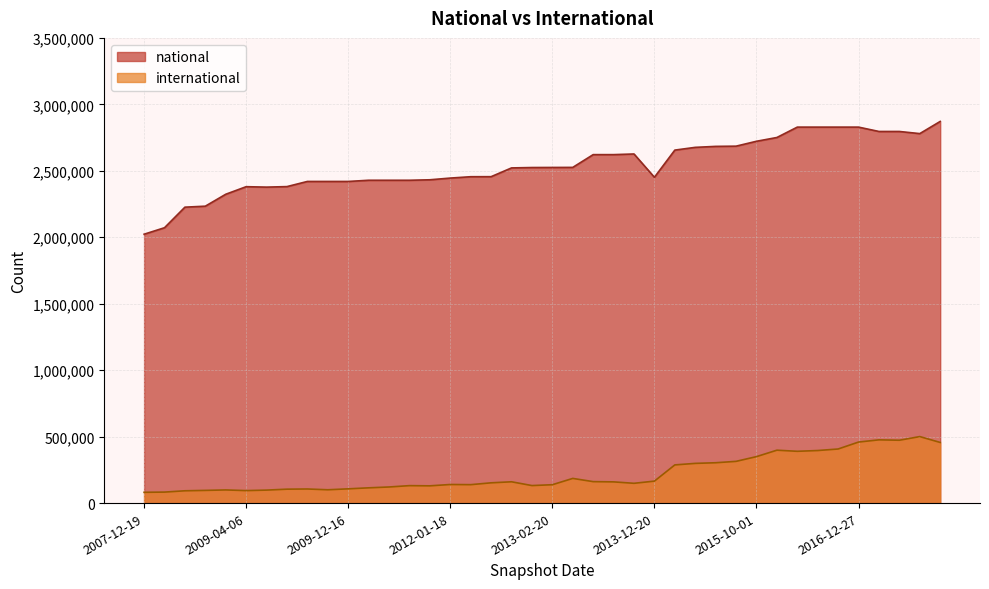

What is the approximate value of national at 2015-04-09, to the nearest 10?

2683710